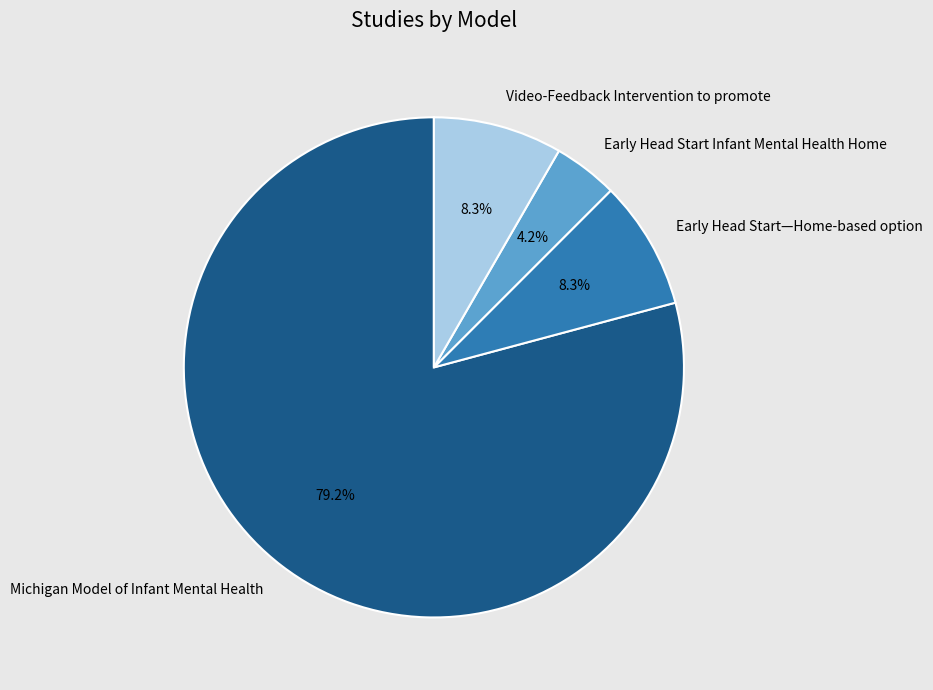

Between Video-Feedback Intervention to promote and Michigan Model of Infant Mental Health, which is larger?

Michigan Model of Infant Mental Health